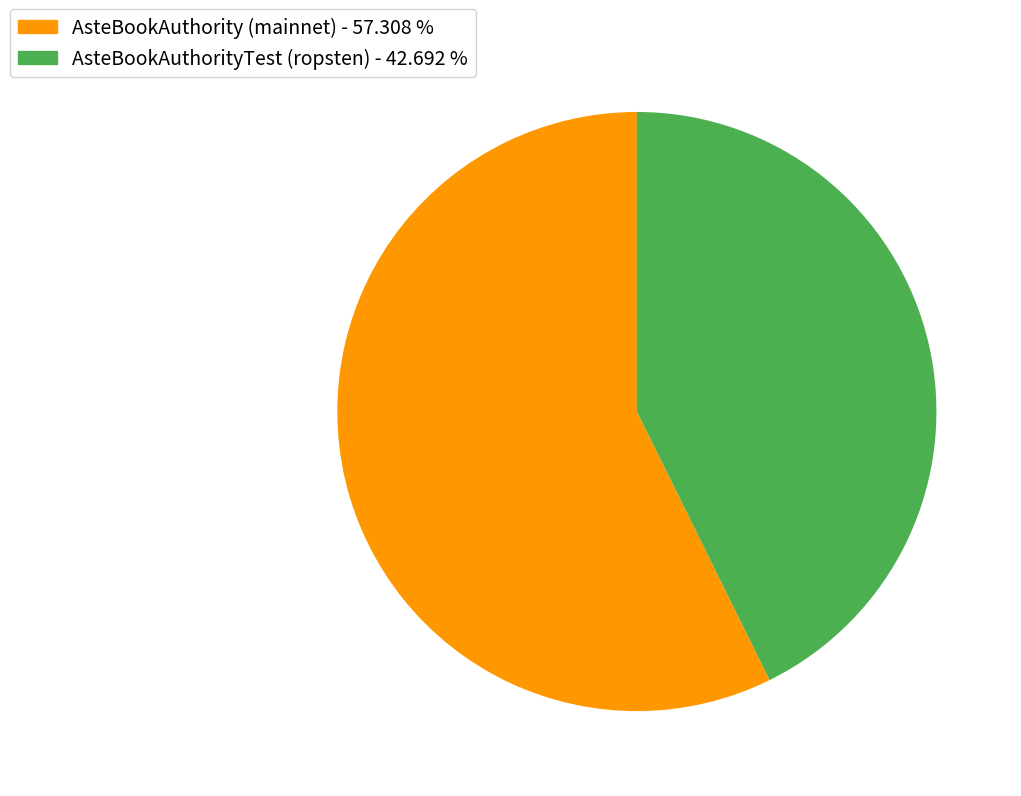

How many segments does this pie chart have?

2